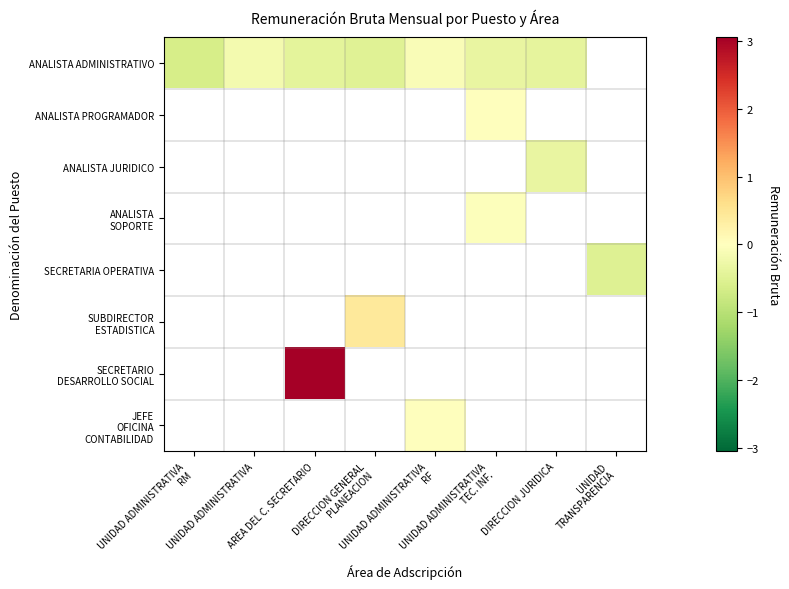

How many distinct data groups are displayed?

8